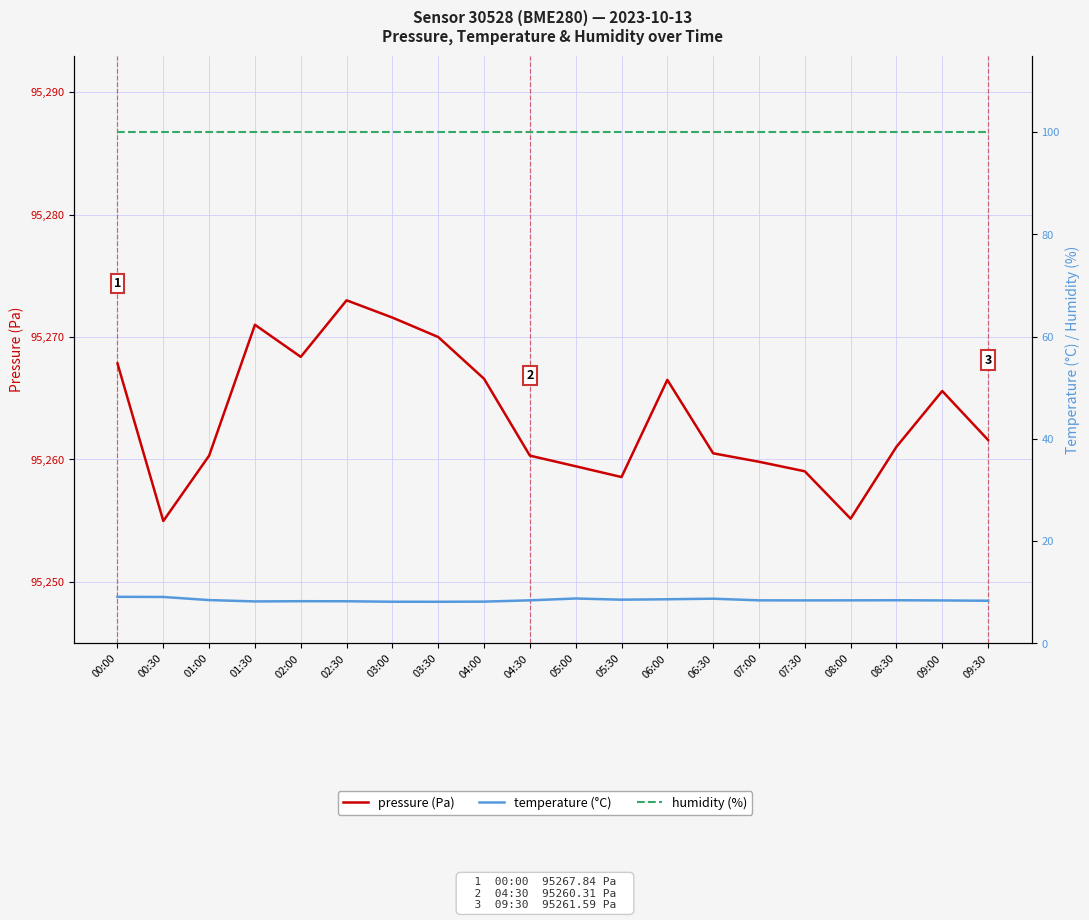

What is the highest value of the humidity (%) series?

100.0